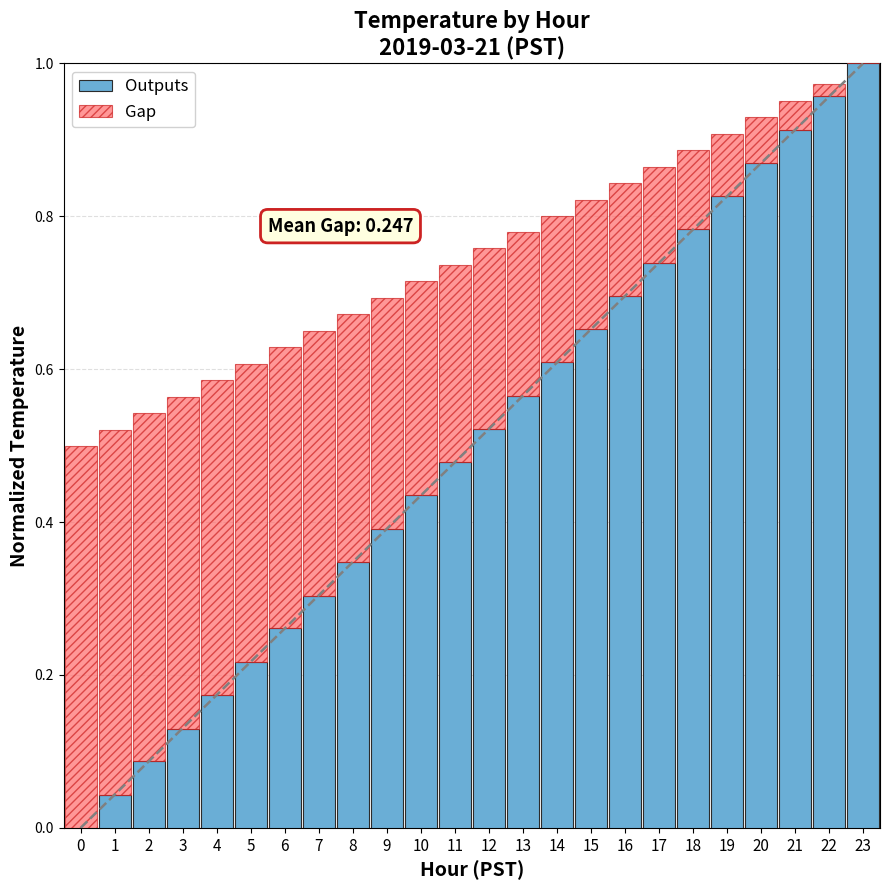

The value of Outputs at 14 is 0.4. True or false?

False